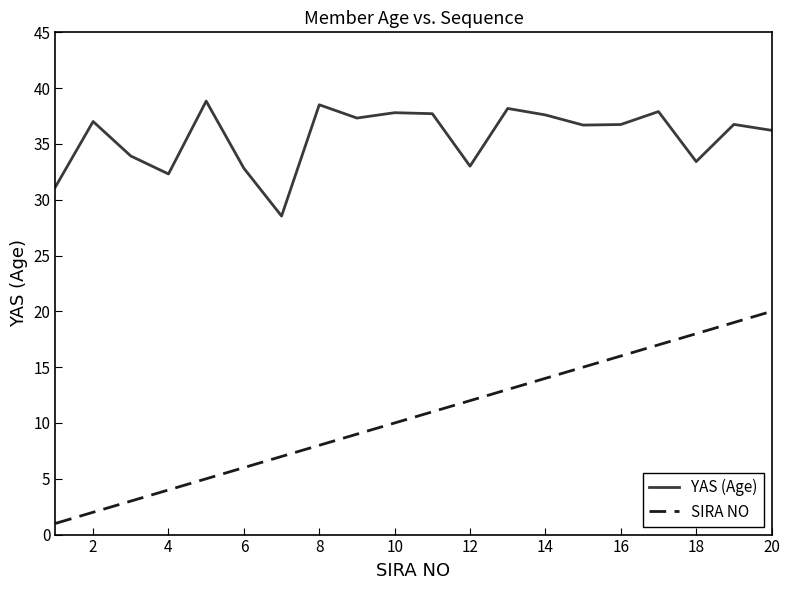

List the series in order of their peak value, highest first.

YAS (Age), SIRA NO